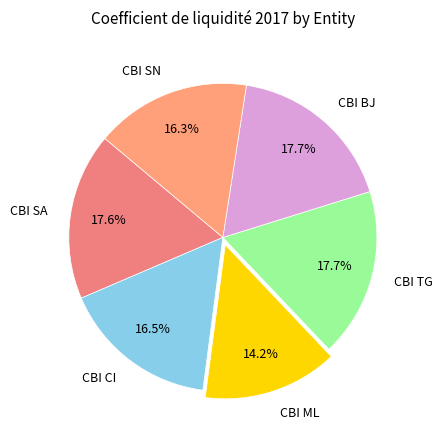

Does CBI SN represent more than half of the total?

No